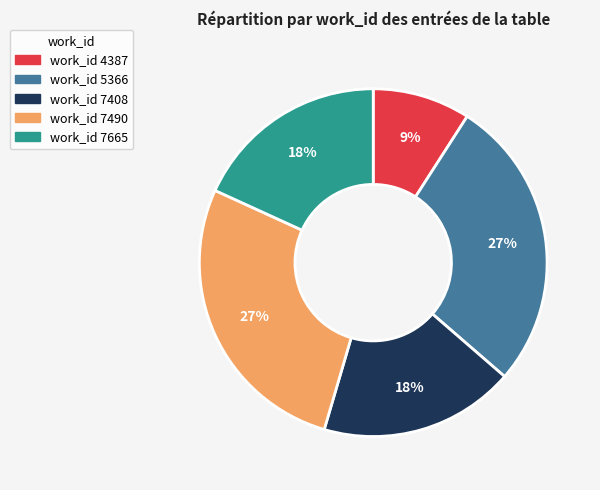

Approximately how many times larger is the value at work_id 7665 compared to work_id 7490?

0.7